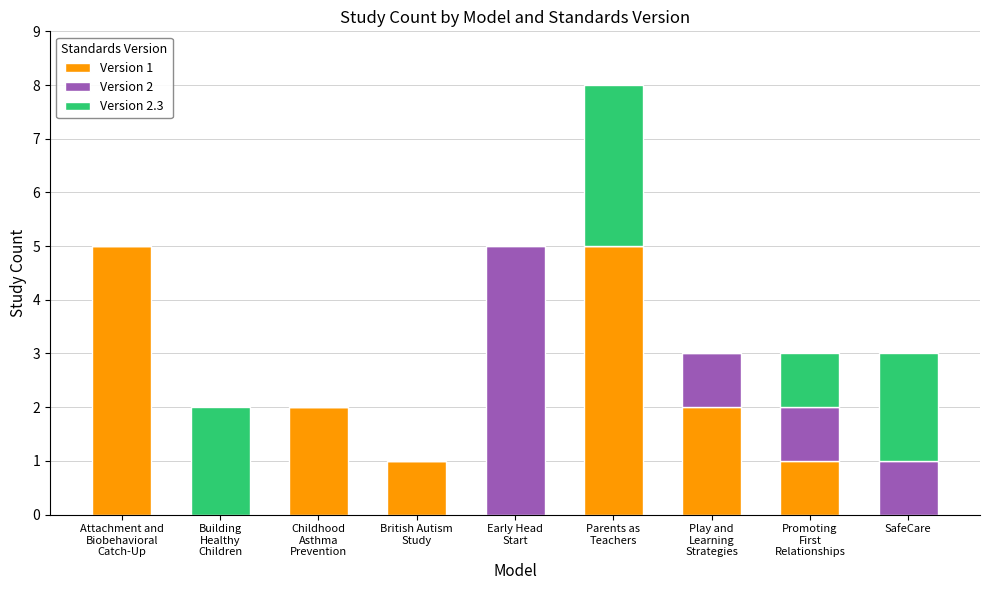

At which label does Version 1 first exceed 1?

Attachment and
Biobehavioral
Catch-Up